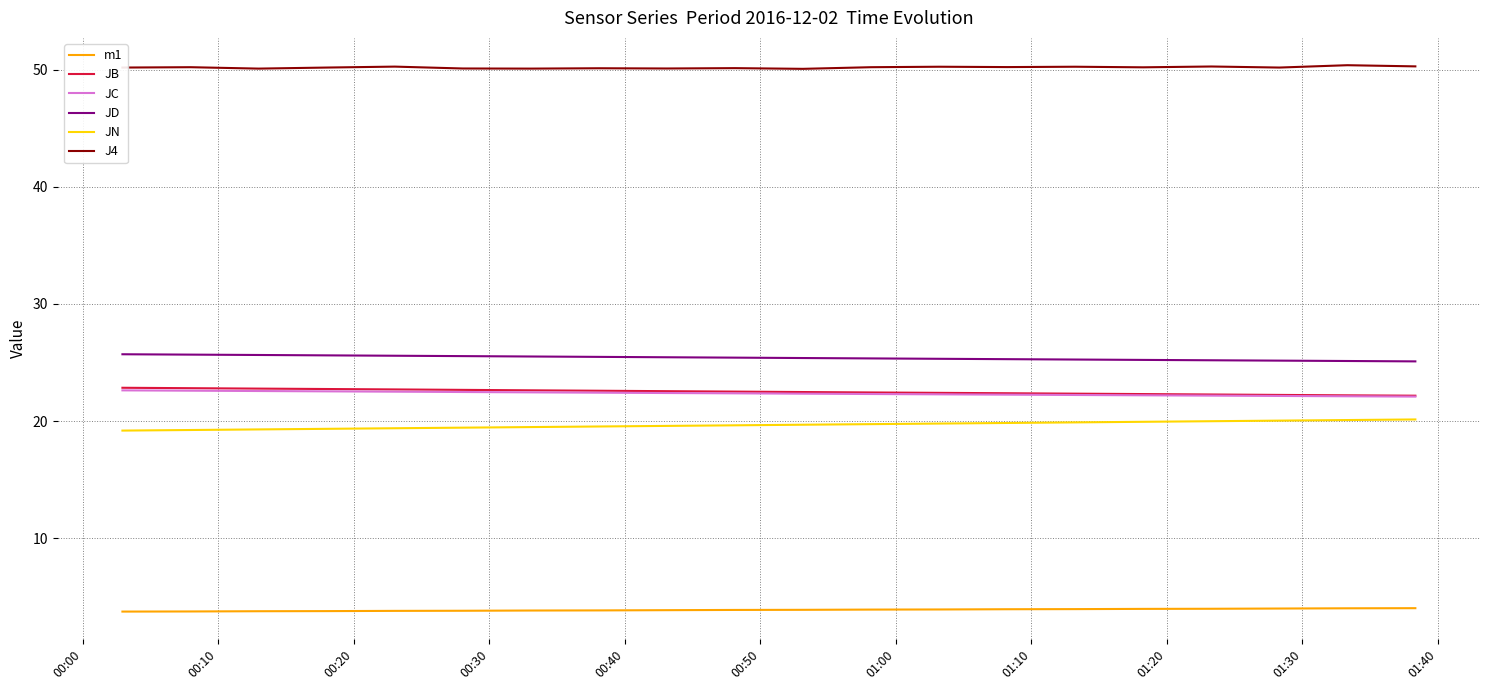

Which series has the largest total across all categories?

J4